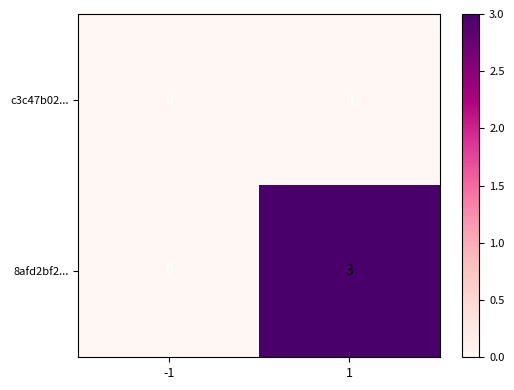

True or false: 8afd2bf2... has a value of 2 at 1.

False